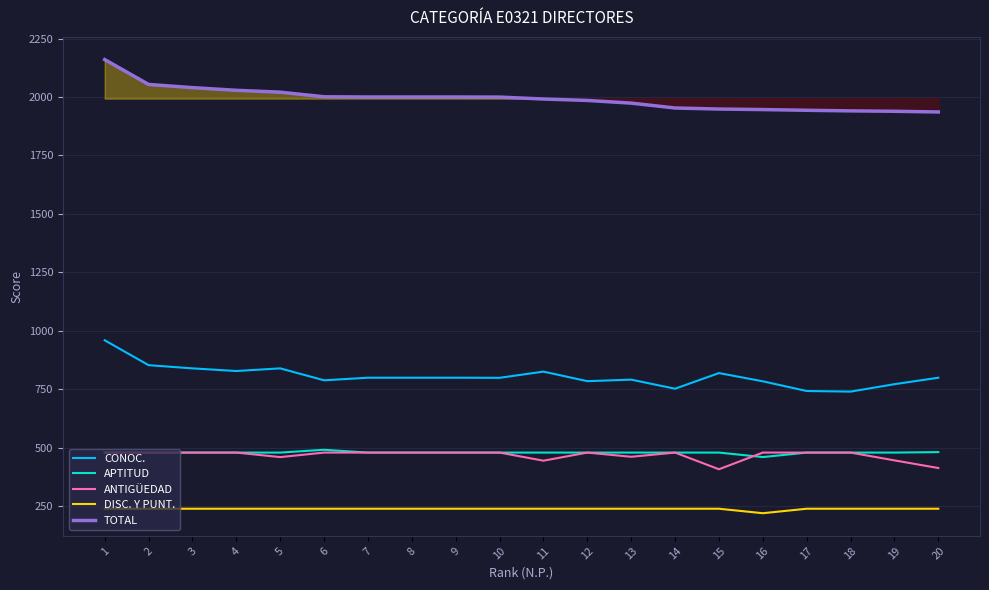

At which label is APTITUD closest to 476?

1